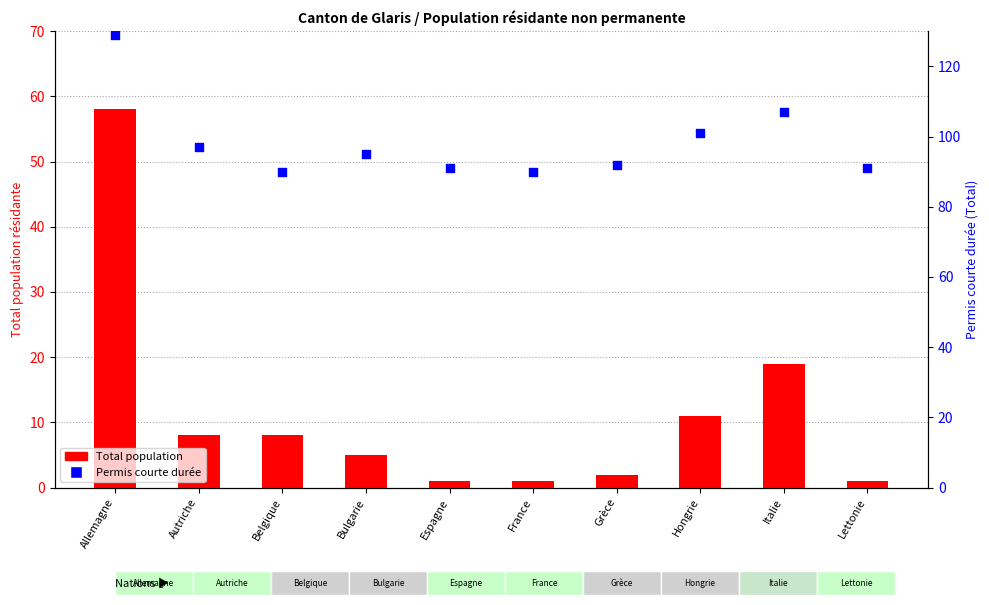

What are all the series names shown in the legend?

Total population, Permis courte durée